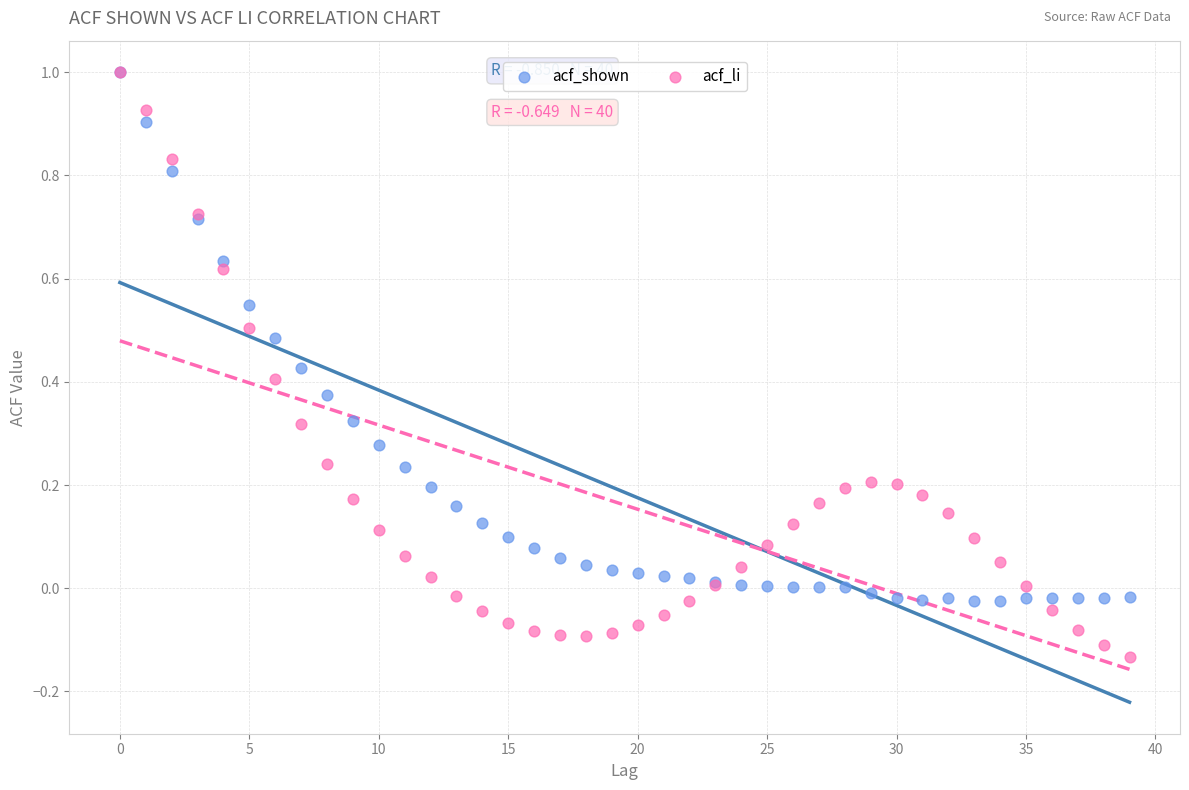

What are all the series names shown in the legend?

acf_shown, acf_li